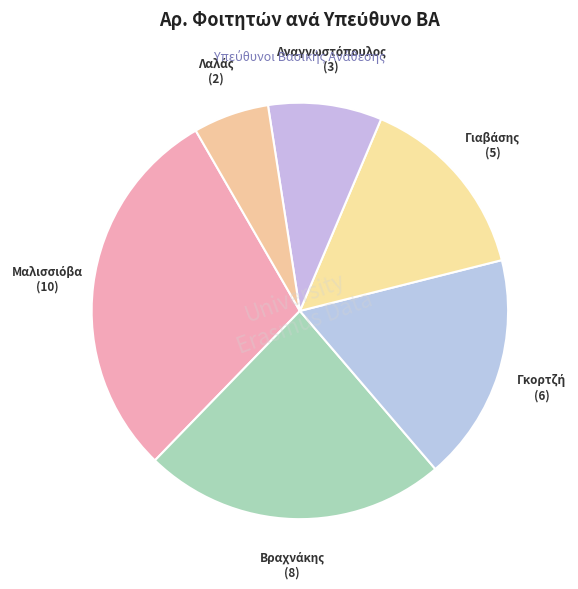

How many slices are in this pie chart?

6